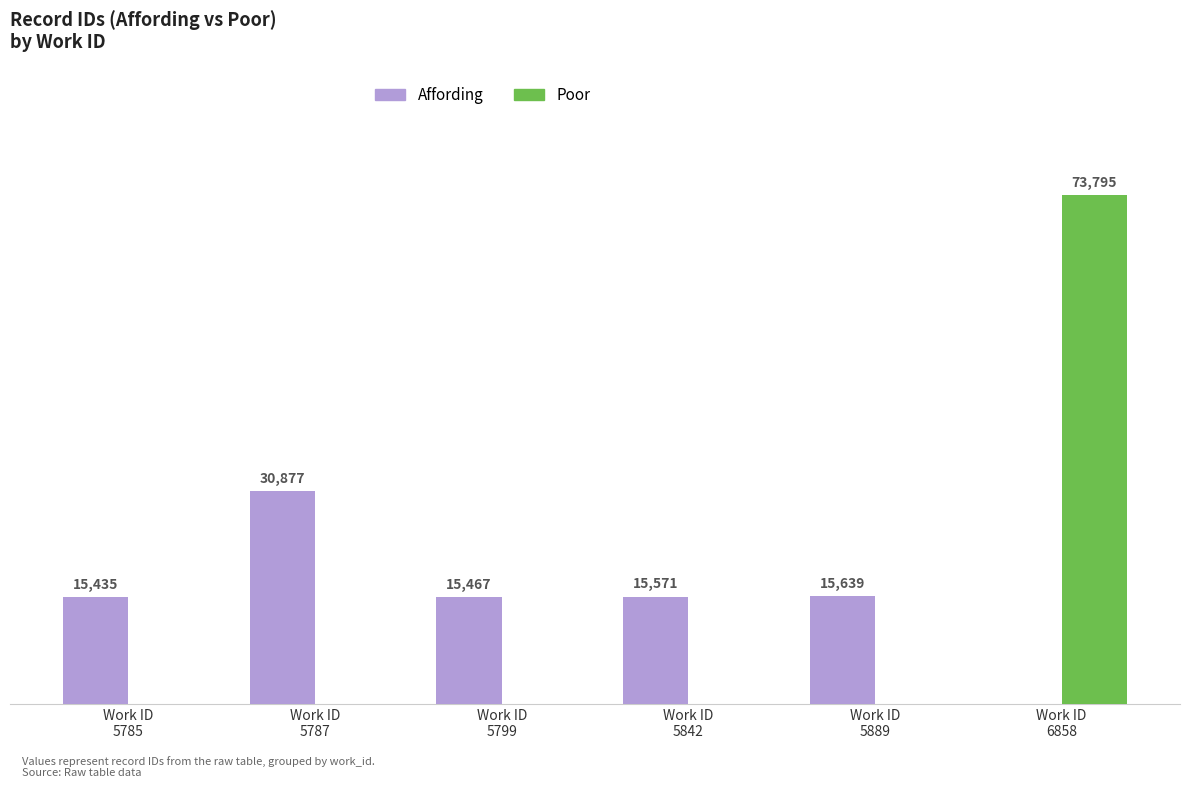

Does the chart contain stacked bars?

No